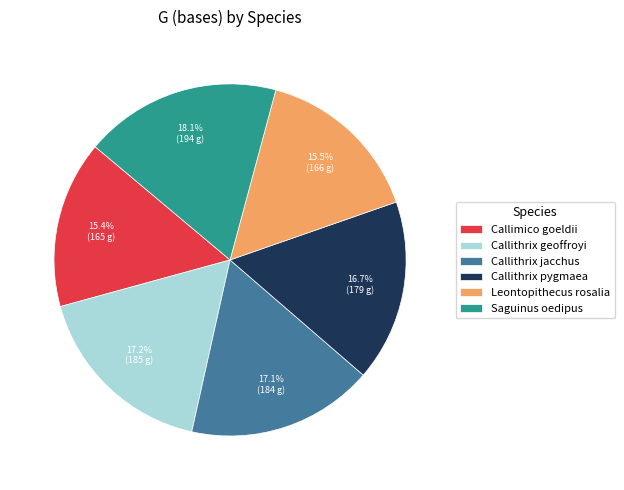

To the nearest percent, what percentage of the pie is Saguinus oedipus?

18%